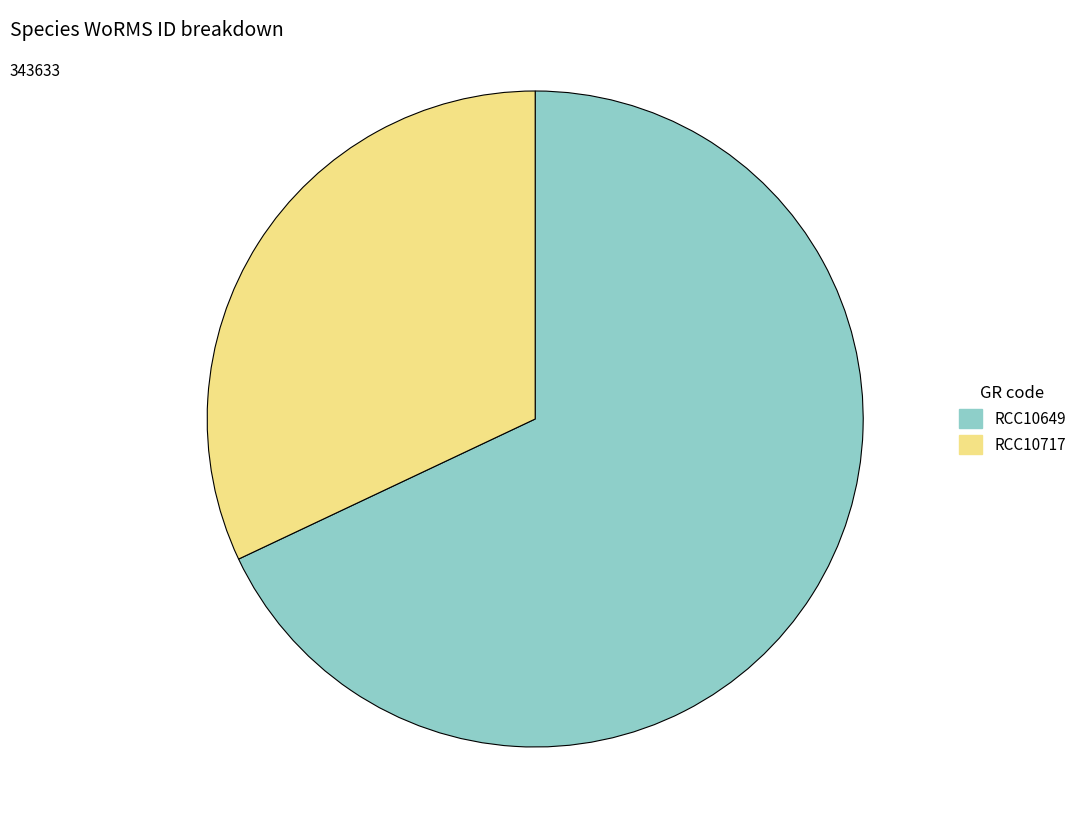

The RCC10649 slice represents 82% of the pie. True or false?

False